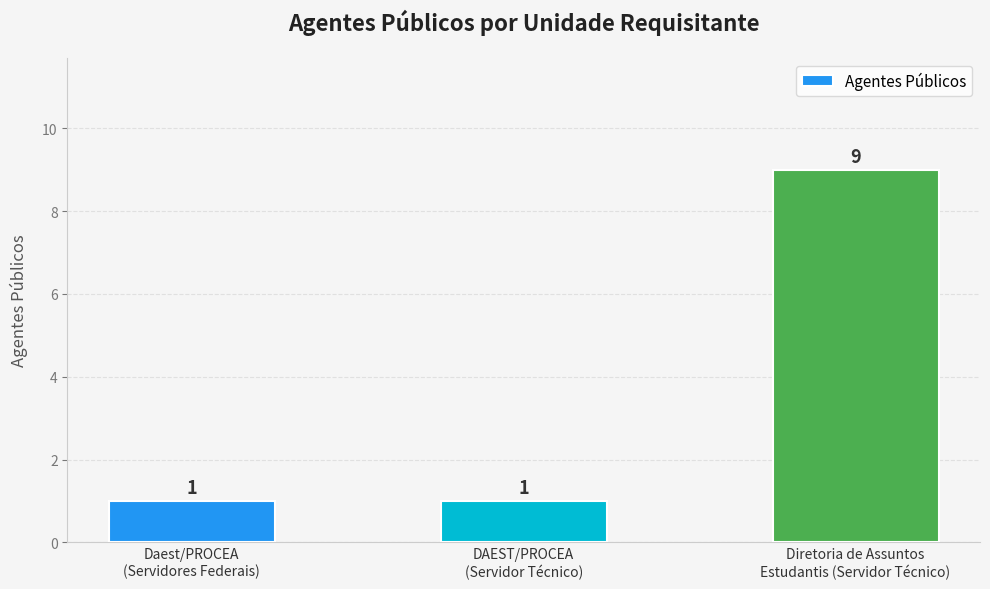

Reading right to left, extract all data points from this chart.

Diretoria de Assuntos
Estudantis (Servidor Técnico)=9	DAEST/PROCEA
(Servidor Técnico)=1	Daest/PROCEA
(Servidores Federais)=1